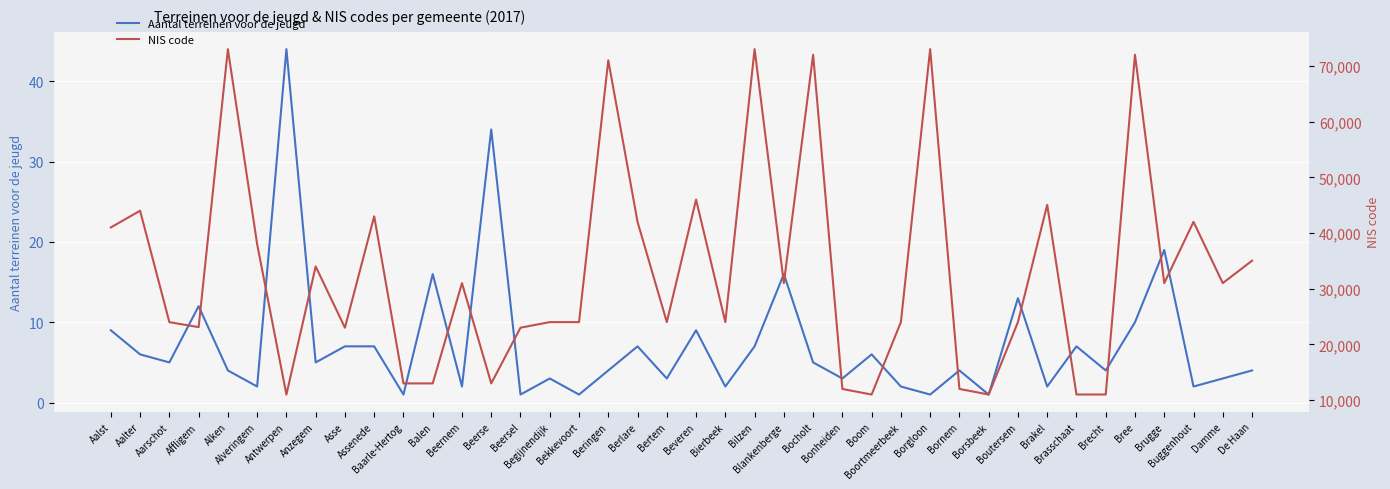

Reading right to left, transcribe all the data shown in this chart.

Aantal terreinen voor de jeugd: 4	3	2	19	10	4	7	2	13	1	4	1	2	6	3	5	16	7	2	9	3	7	4	1	3	1	34	2	16	1	7	7	5	44	2	4	12	5	6	9
NIS code: 35029	31006	42004	31005	72004	11009	11008	45059	24016	11007	12007	73009	24014	11005	12005	72003	31004	73006	24011	46003	24009	42003	71004	24008	24007	23003	13004	31003	13003	13002	43002	23002	34002	11002	38002	73001	23105	24001	44001	41002